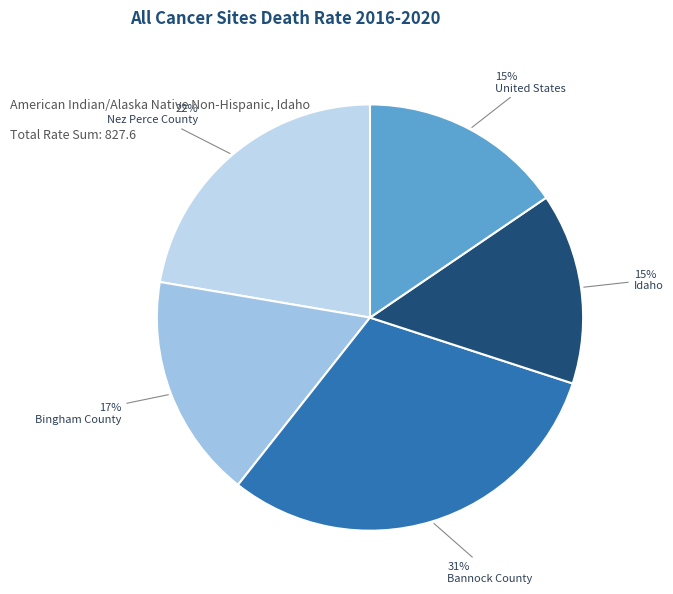

Combined, do Idaho and Nez Perce County account for over 50%?

No